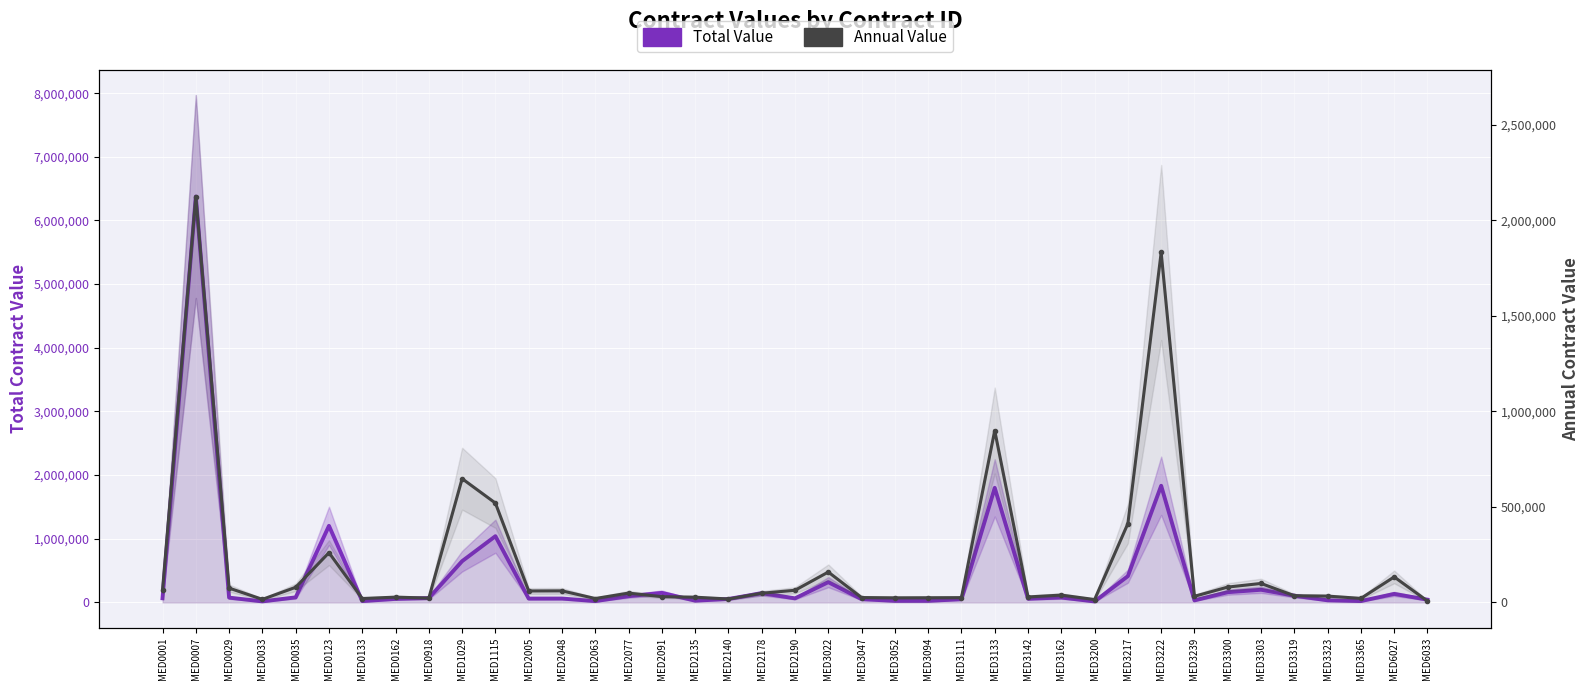

Which series has the widest spread of values?

Total Value